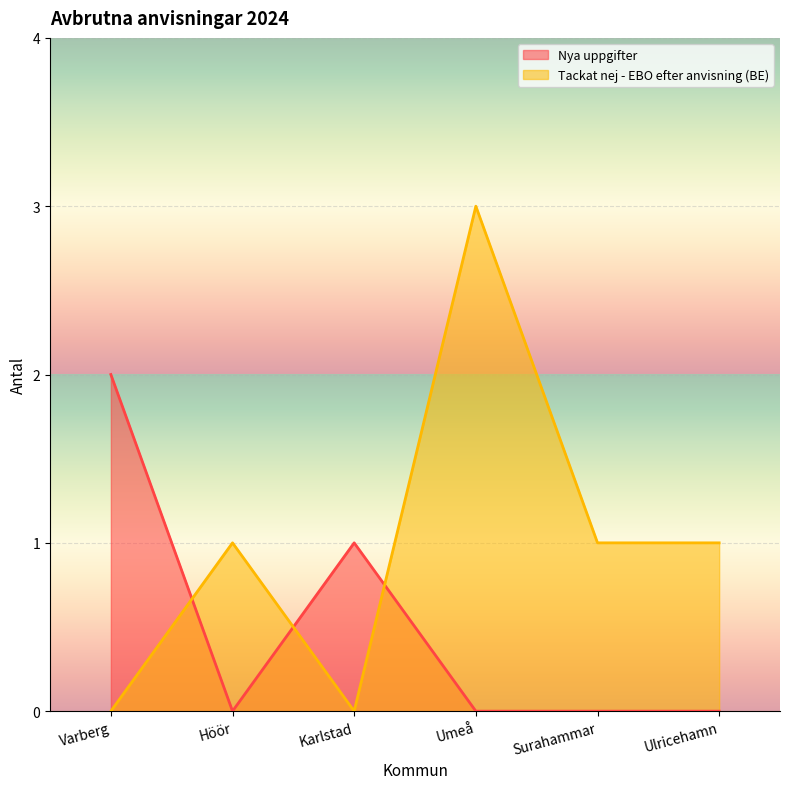

What position from the left is Varberg?

1